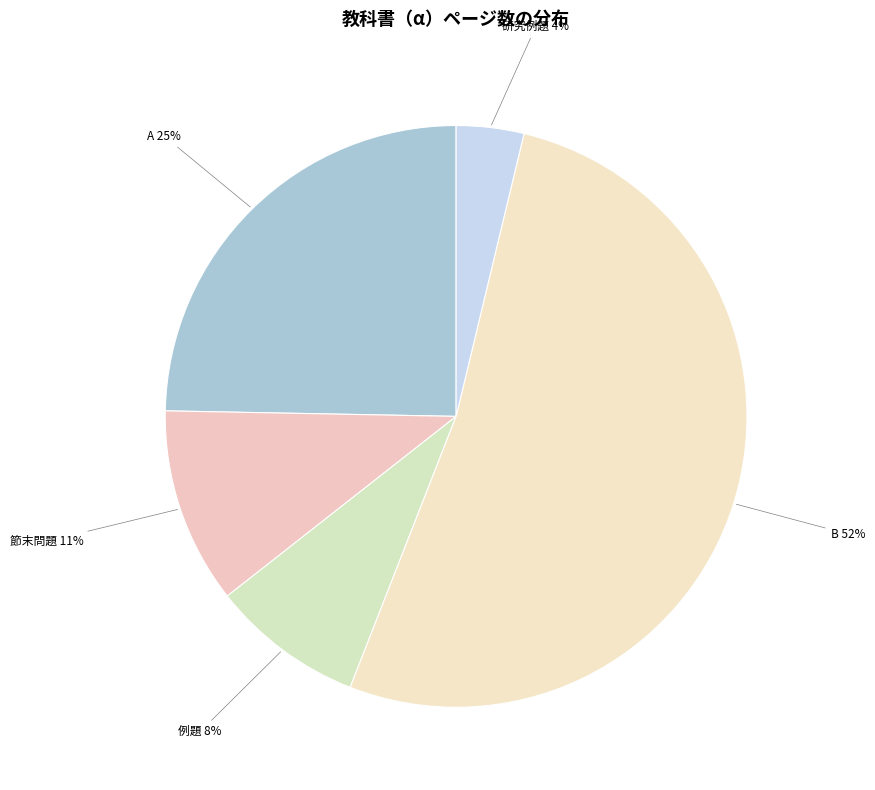

Combined, do B and A account for over 50%?

Yes